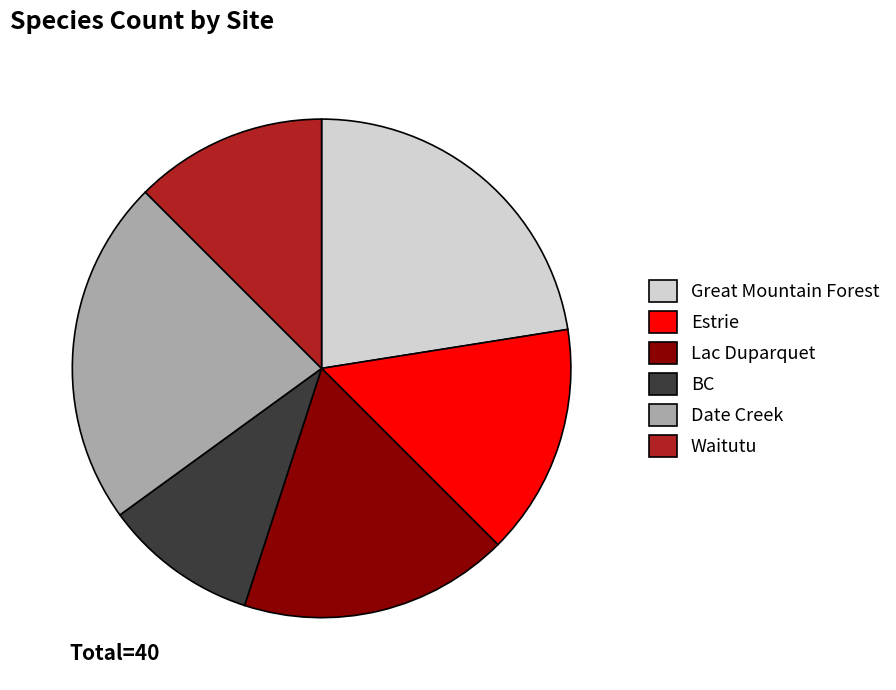

Which slice is the smallest?

BC